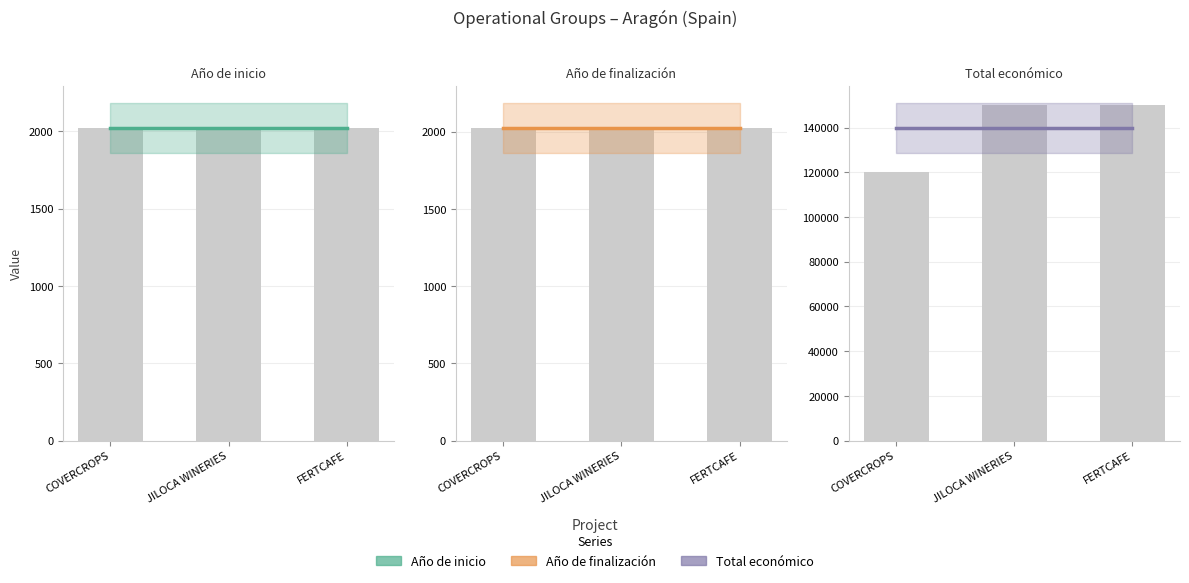

Between COVERCROPS and JILOCA WINERIES, which series saw the biggest shift?

Total económico